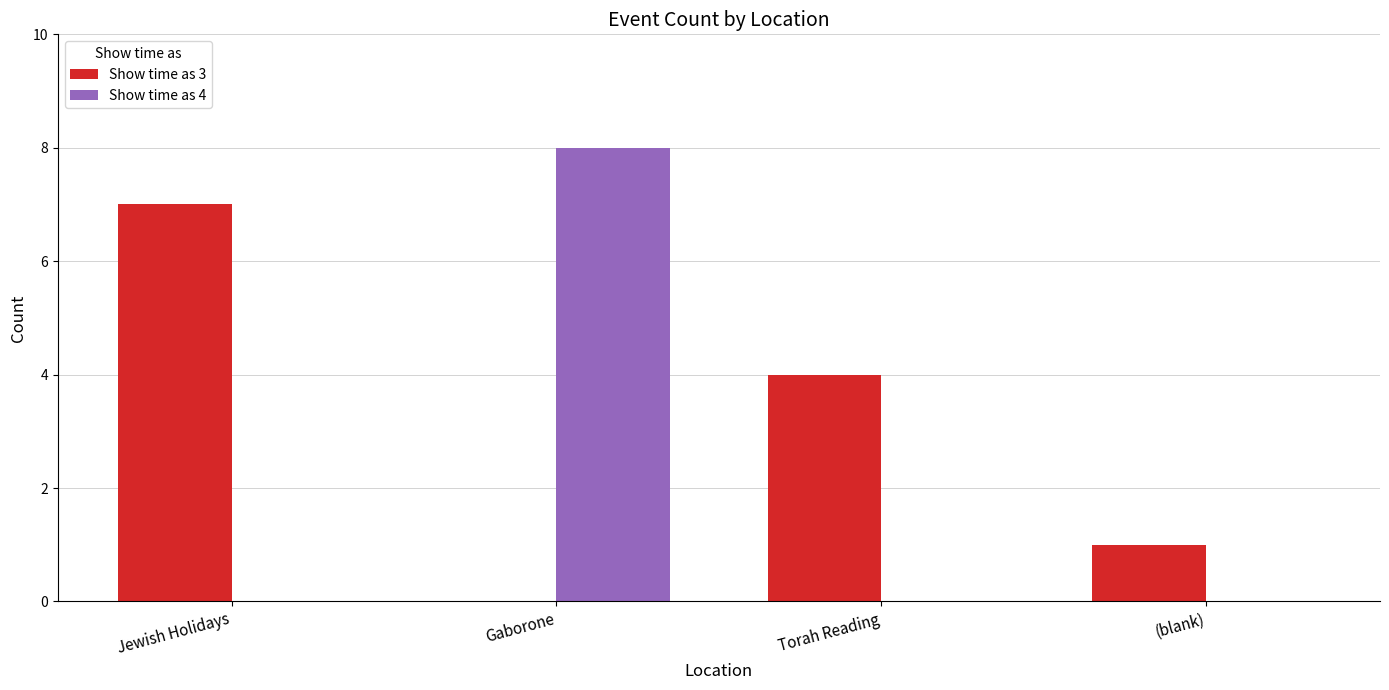

Is the value of Show time as 4 at Jewish Holidays greater than the value of Show time as 3 at Torah Reading?

No